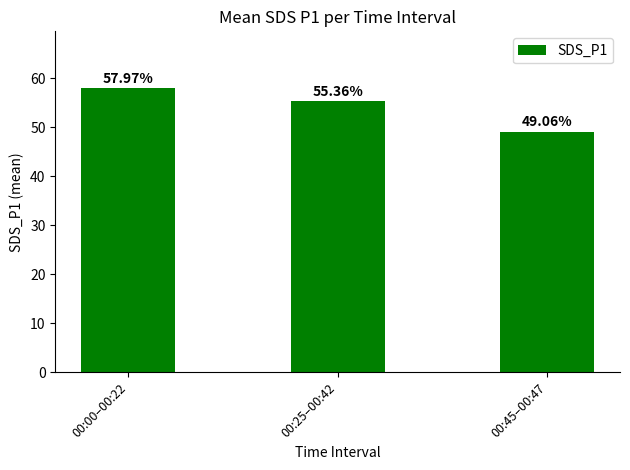

Rank the categories by value from highest to lowest.

00:00–00:22, 00:25–00:42, 00:45–00:47